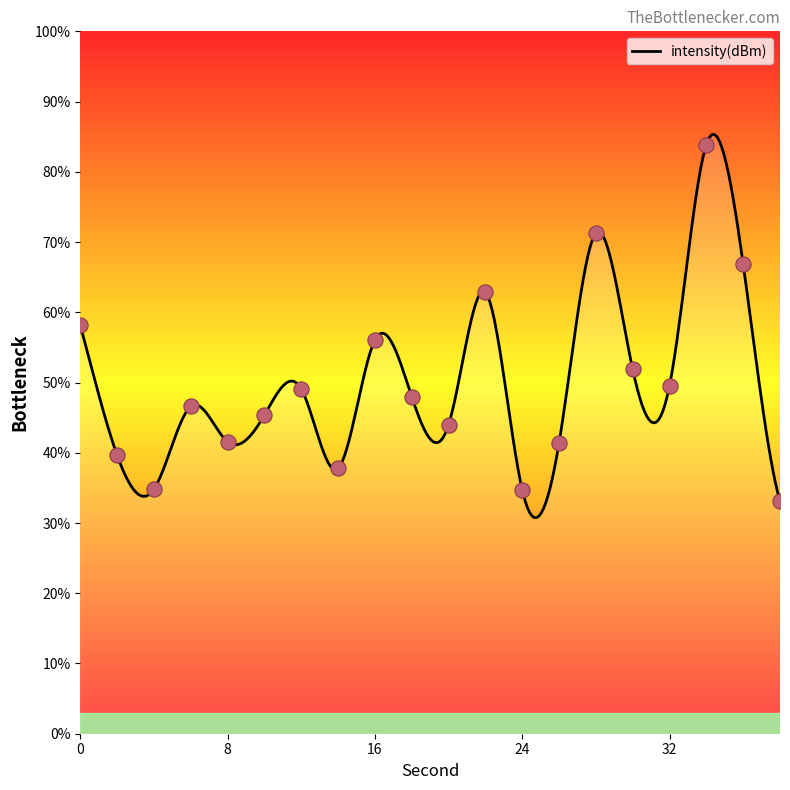

What is the change in value from 18 to 32?

+1.6